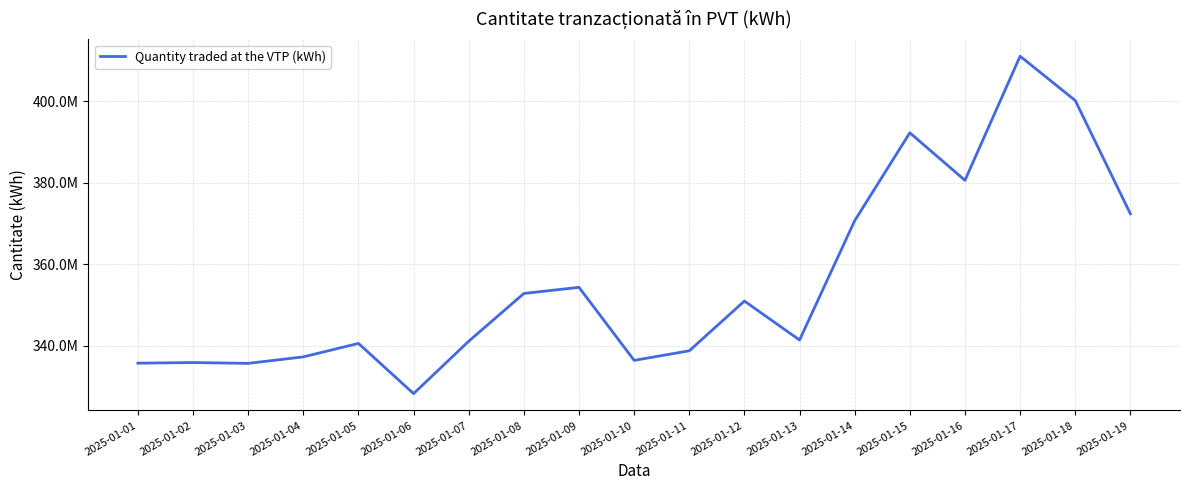

Does the chart have visible grid lines?

Yes